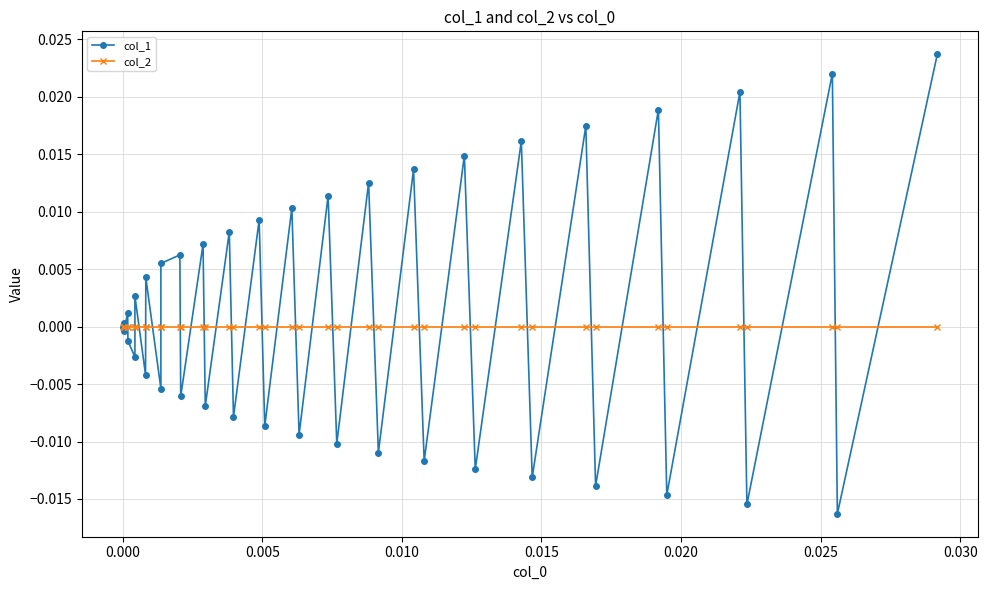

How many values in the col_1 series exceed 0?

20